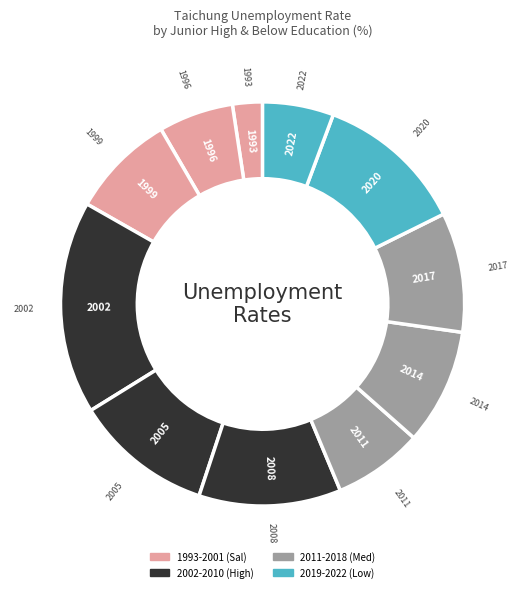

What is the largest slice in the pie chart?

Ave. 2002